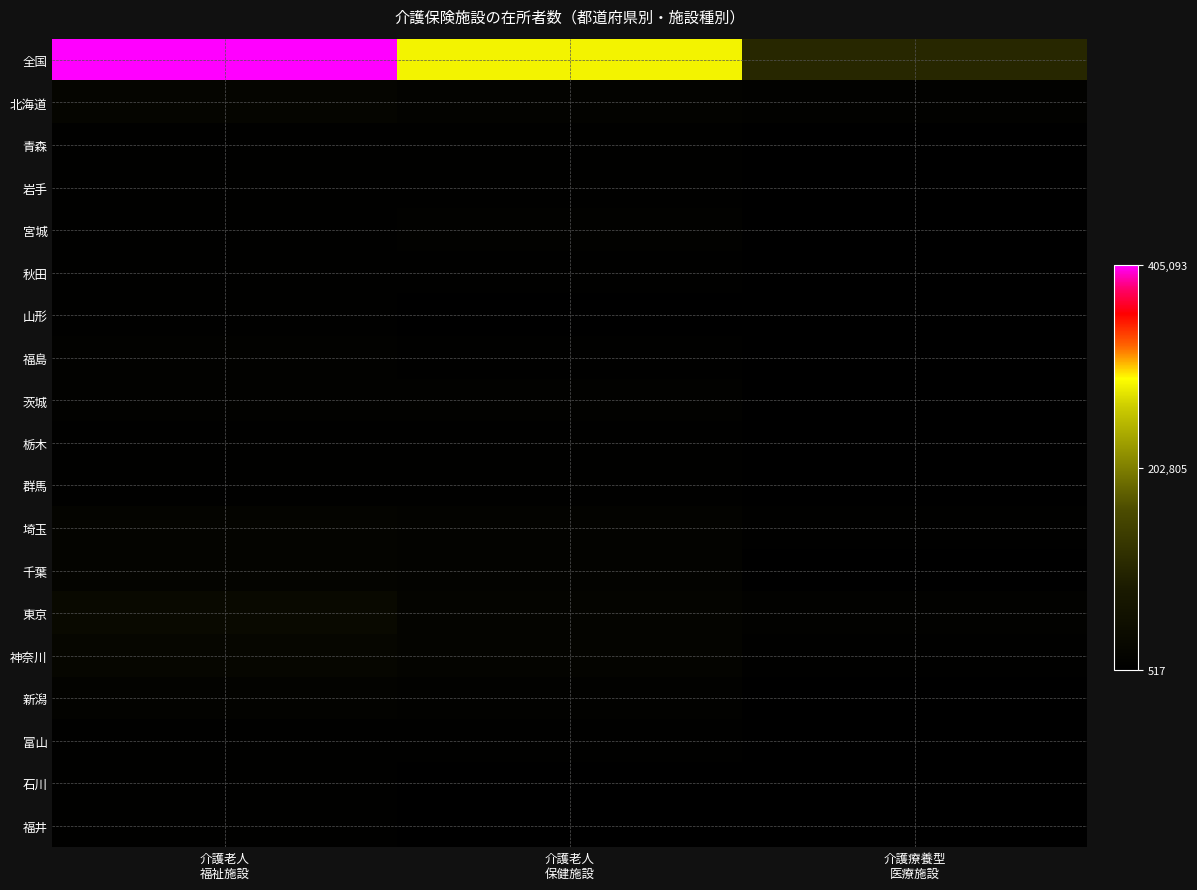

Reading left to right, transcribe all the data shown in this chart.

全国: 介護老人
福祉施設=405093	介護老人
保健施設=285265	介護療養型
医療施設=102753
北海道: 介護老人
福祉施設=19407	介護老人
保健施設=13085	介護療養型
医療施設=7443
青森: 介護老人
福祉施設=4963	介護老人
保健施設=4829	介護療養型
医療施設=1101
岩手: 介護老人
福祉施設=5745	介護老人
保健施設=4686	介護療養型
医療施設=720
宮城: 介護老人
福祉施設=6283	介護老人
保健施設=6867	介護療養型
医療施設=592
秋田: 介護老人
福祉施設=5418	介護老人
保健施設=4678	介護療養型
医療施設=556
山形: 介護老人
福祉施設=6247	介護老人
保健施設=3435	介護療養型
医療施設=517
福島: 介護老人
福祉施設=7767	介護老人
保健施設=5455	介護療養型
医療施設=818
茨城: 介護老人
福祉施設=9550	介護老人
保健施設=7621	介護療養型
医療施設=1388
栃木: 介護老人
福祉施設=5727	介護老人
保健施設=4398	介護療養型
医療施設=701
群馬: 介護老人
福祉施設=6811	介護老人
保健施設=4987	介護療養型
医療施設=1126
埼玉: 介護老人
福祉施設=16186	介護老人
保健施設=11745	介護療養型
医療施設=3773
千葉: 介護老人
福祉施設=13971	介護老人
保健施設=11068	介護療養型
医療施設=2724
東京: 介護老人
福祉施設=31945	介護老人
保健施設=13399	介護療養型
医療施設=7341
神奈川: 介護老人
福祉施設=20343	介護老人
保健施設=14387	介護療養型
医療施設=3888
新潟: 介護老人
福祉施設=11089	介護老人
保健施設=8208	介護療養型
医療施設=2393
富山: 介護老人
福祉施設=5155	介護老人
保健施設=3720	介護療養型
医療施設=2402
石川: 介護老人
福祉施設=5237	介護老人
保健施設=3396	介護療養型
医療施設=1269
福井: 介護老人
福祉施設=3892	介護老人
保健施設=2744	介護療養型
医療施設=854